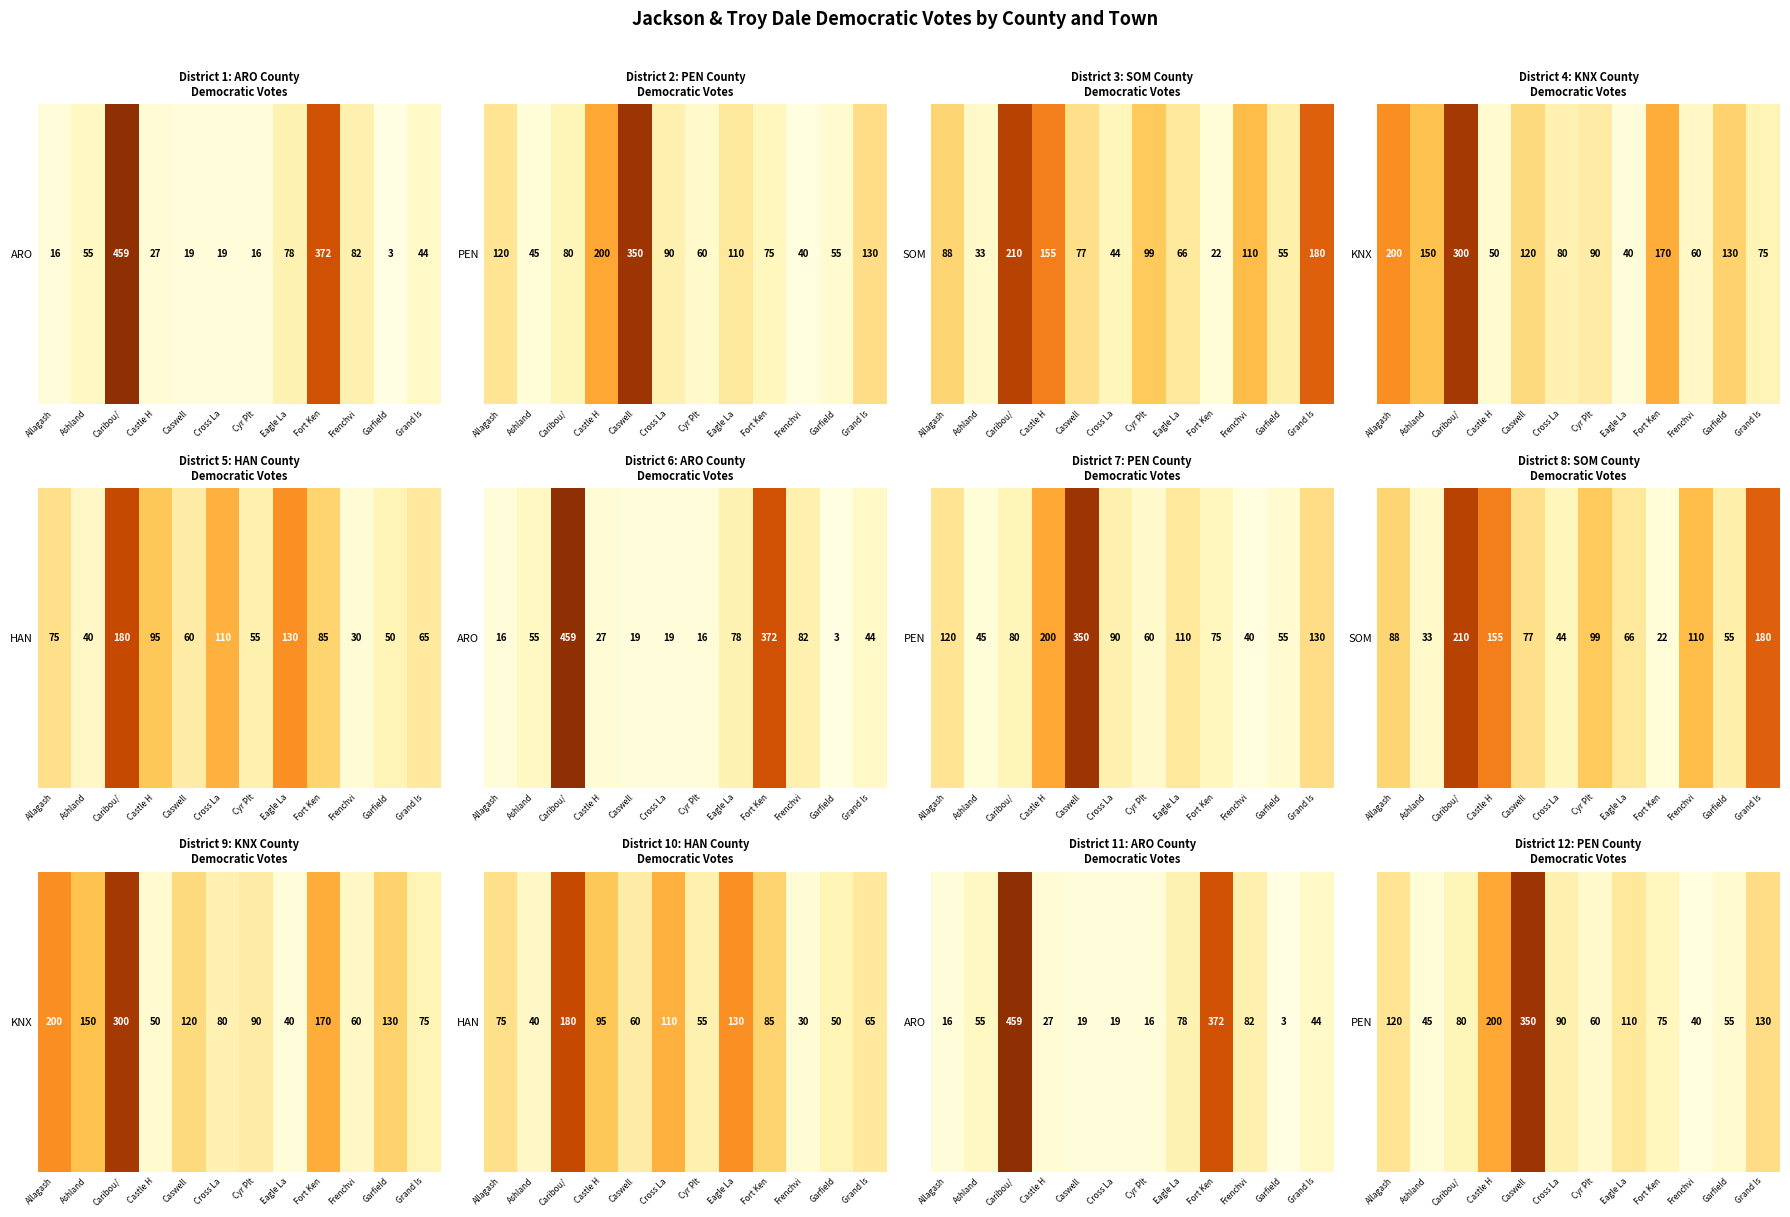

True or false: the data shows 200 at Castle H.

True